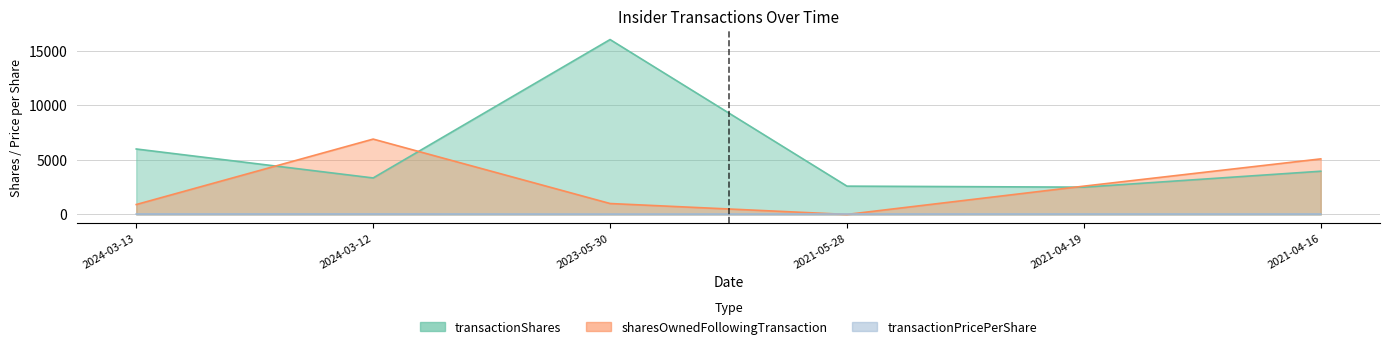

List the series in order of their overall mean, lowest first.

transactionPricePerShare, sharesOwnedFollowingTransaction, transactionShares